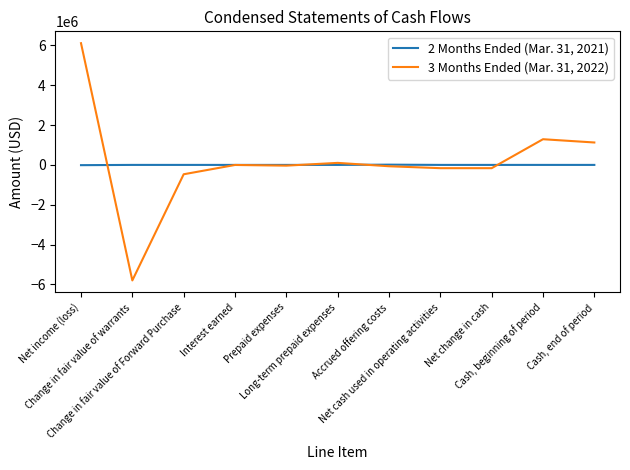

Rank the series by their maximum value, from lowest to highest.

2 Months Ended (Mar. 31, 2021), 3 Months Ended (Mar. 31, 2022)